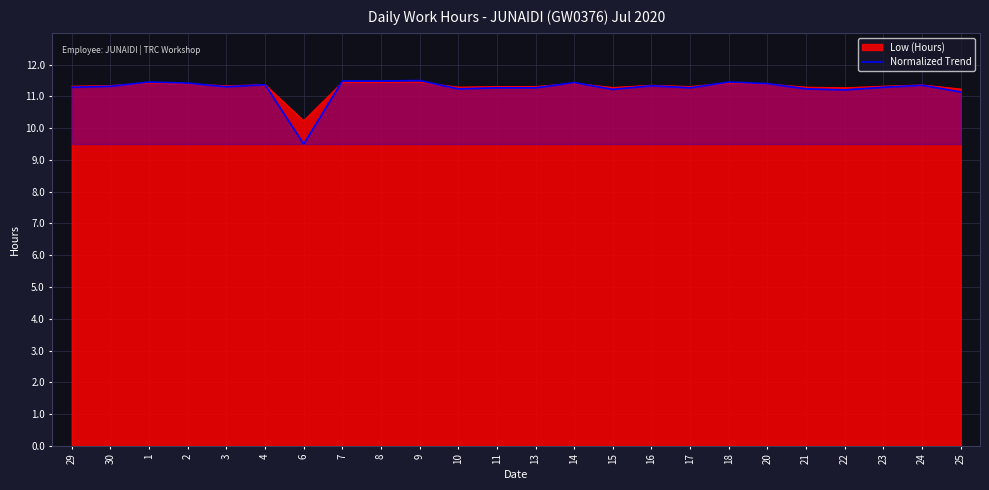

List the labels in order of value, largest first.

9, 7, 8, 1, 18, 14, 2, 20, 4, 24, 16, 30, 3, 29, 23, 11, 13, 17, 10, 21, 15, 22, 25, 6